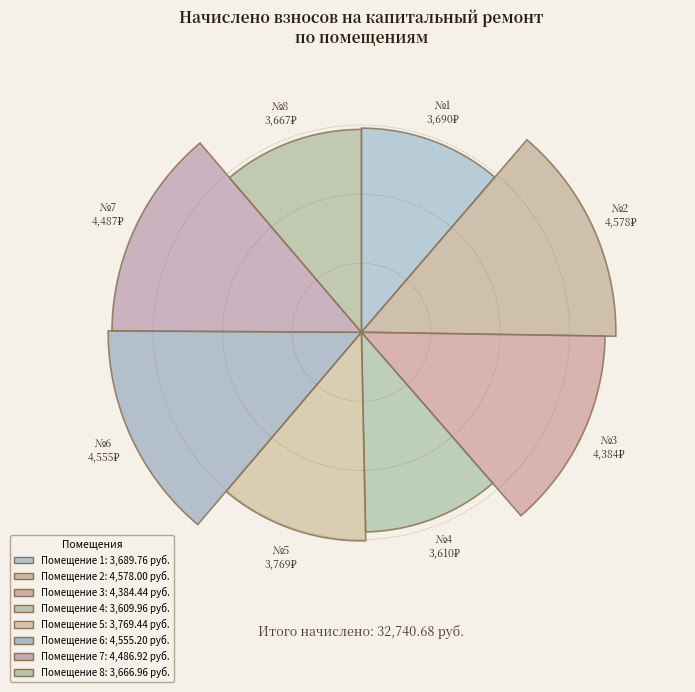

Approximately how many times larger is the value at 4 compared to 7?

0.8